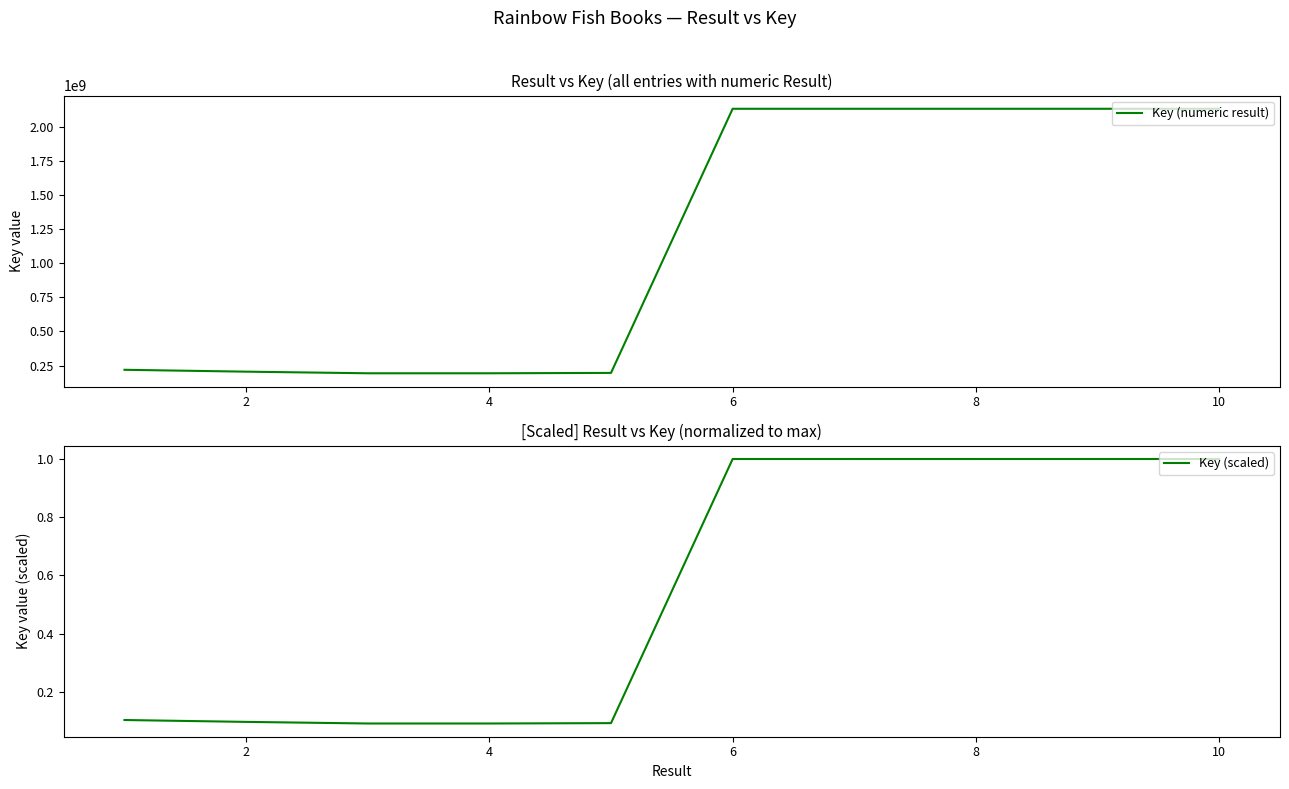

Rank the series at 6 from lowest to highest value.

Key (scaled), Key (numeric result)